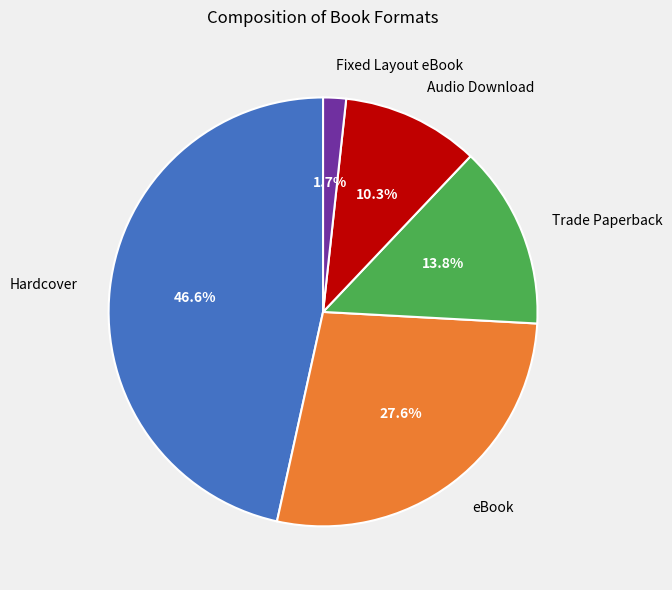

What percentage is NOT represented by Trade Paperback?

86.2%